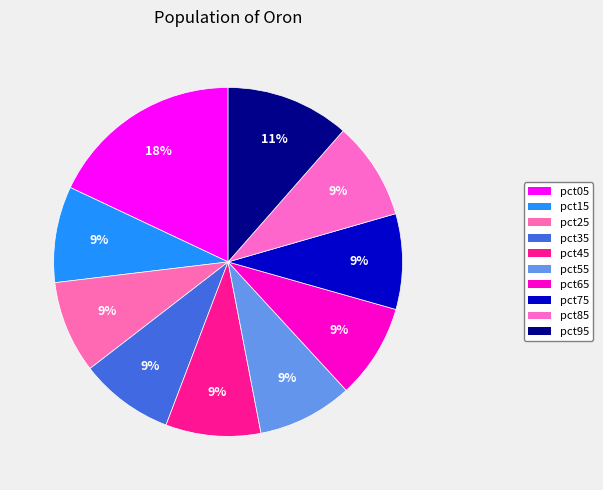

To the nearest percent, what percentage of the pie is pct45?

9%